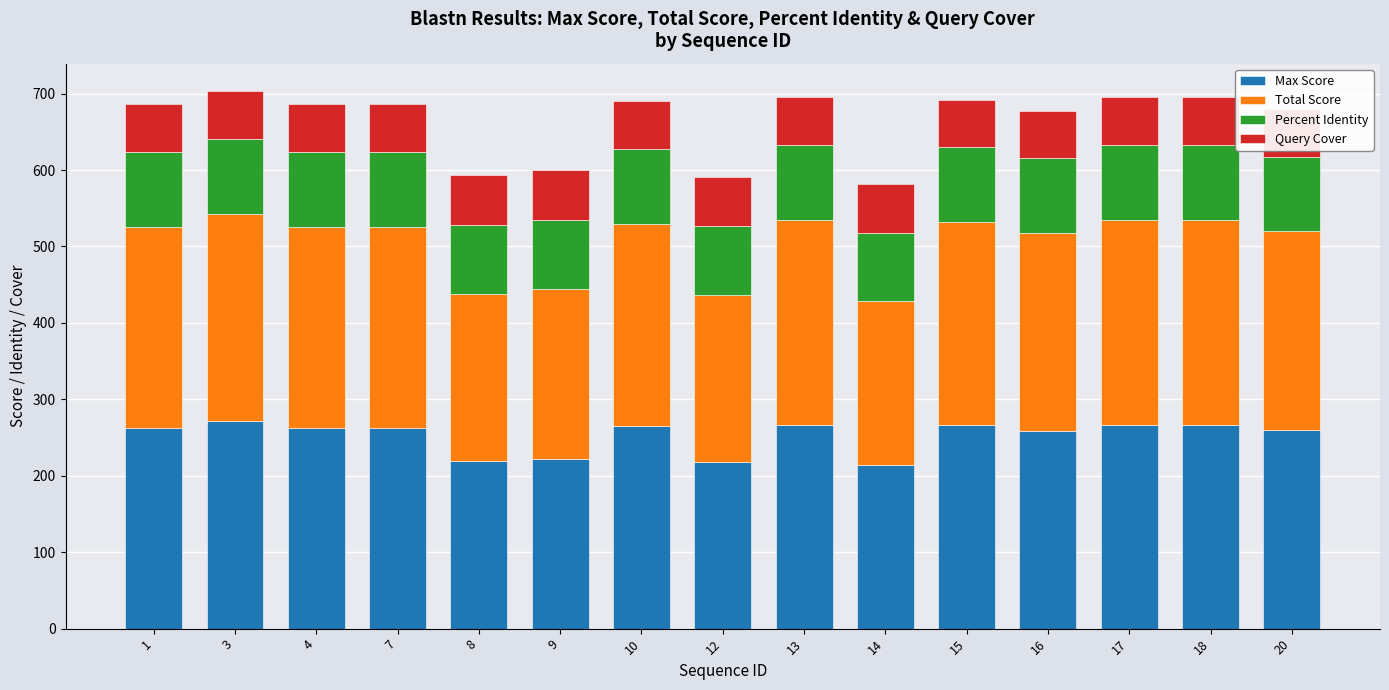

What is the total value across all series at 17?

695.1